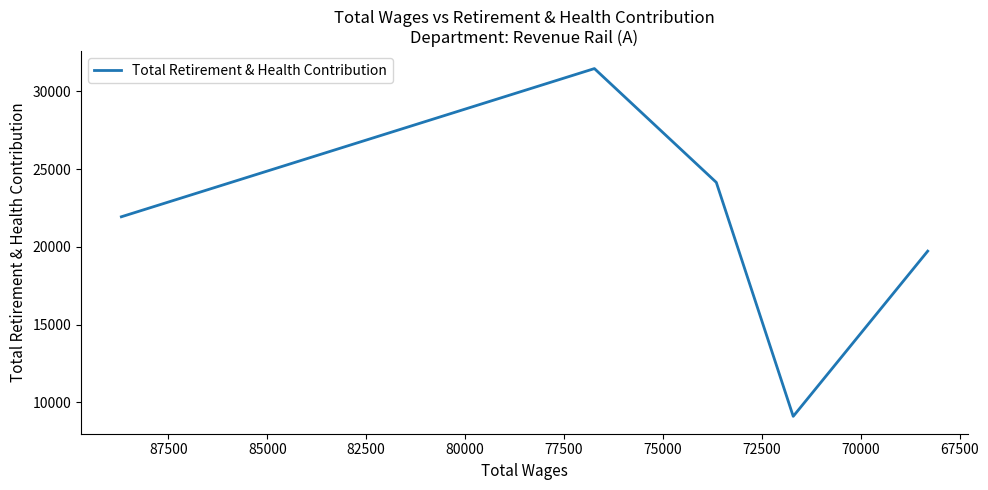

The value at 72500 is 9102. True or false?

True